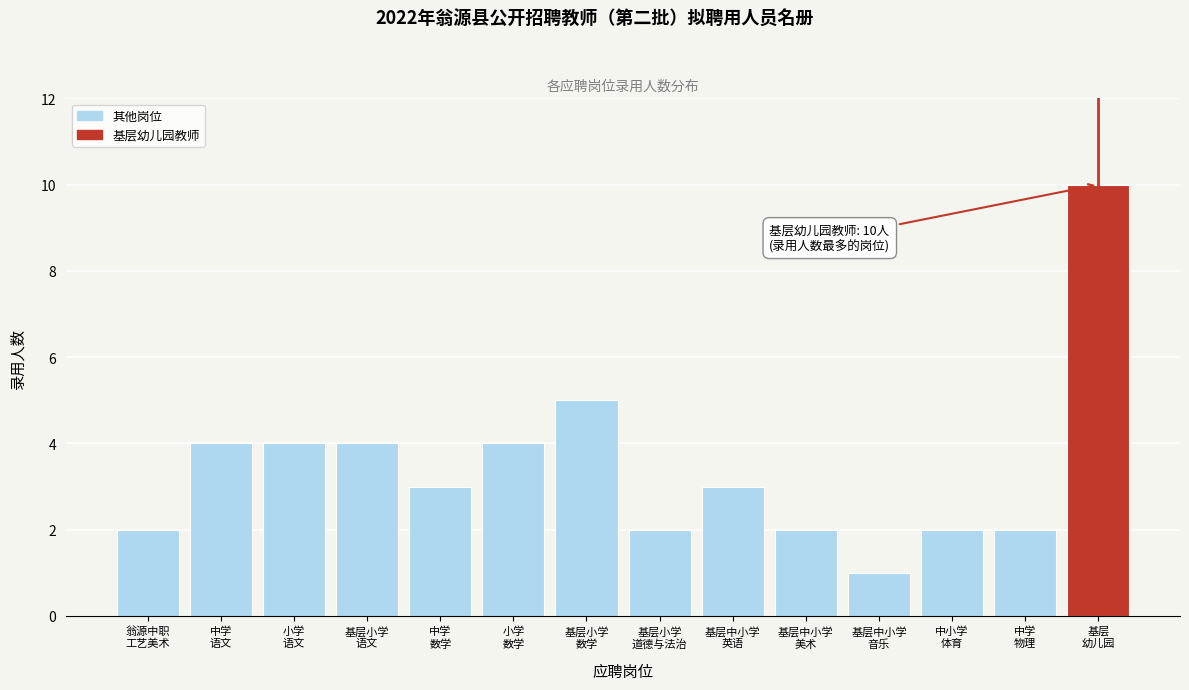

Reading right to left, transcribe all the data shown in this chart.

10	2	2	1	2	3	2	5	4	3	4	4	4	2